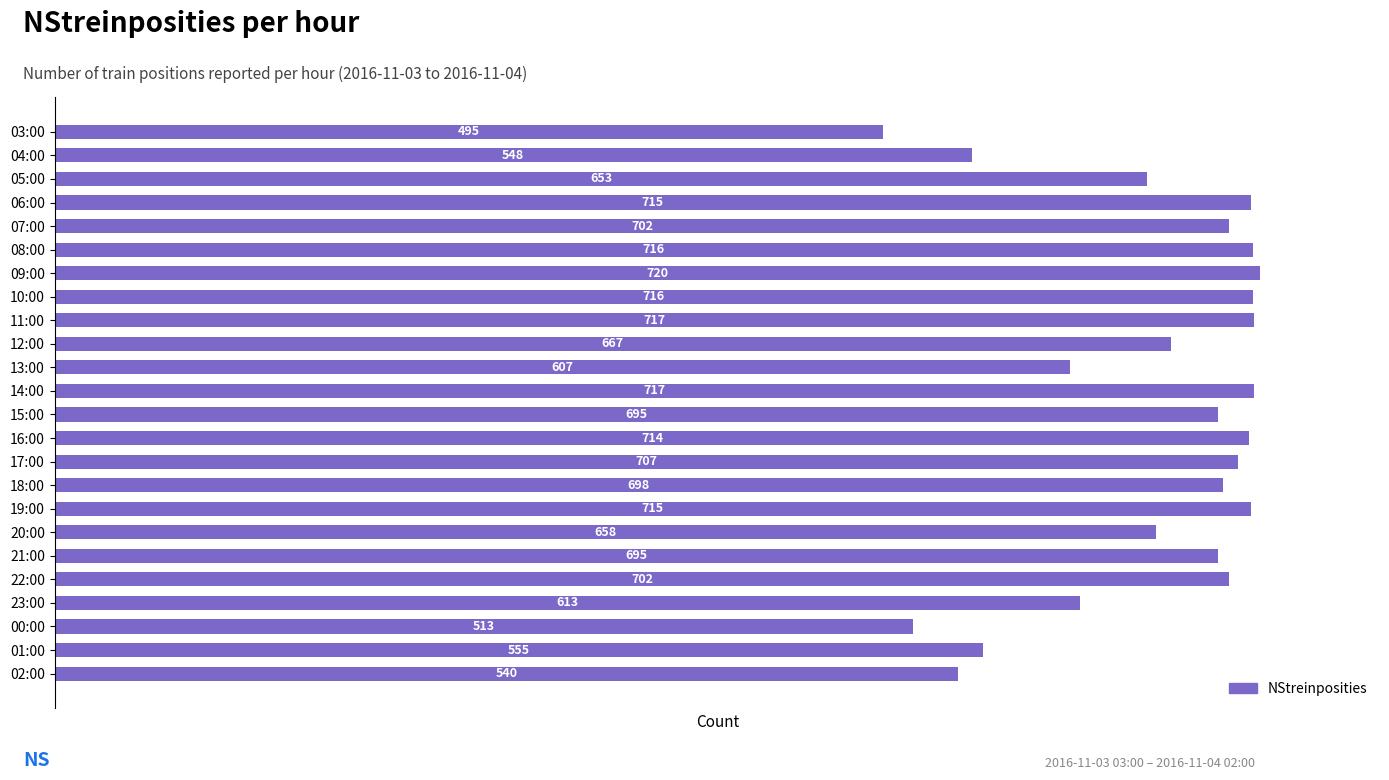

Which category has the highest value across all series?

09:00